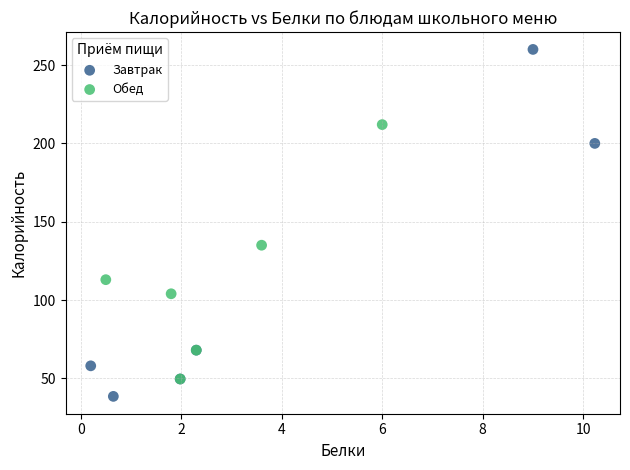

Which series has the widest spread of Y values?

Завтрак